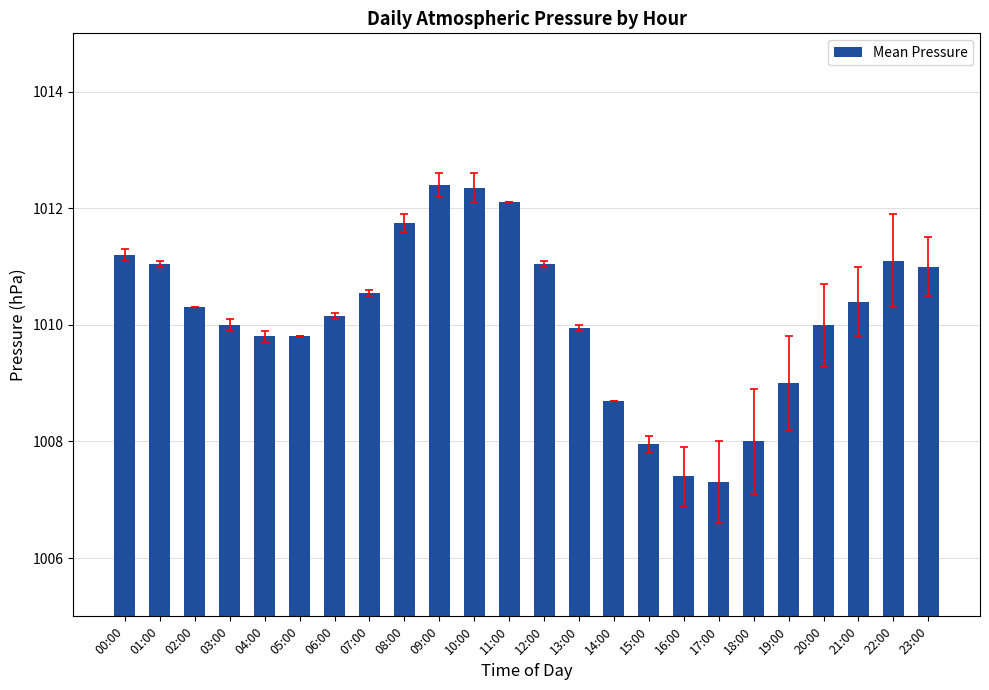

What is the average value?

1010.1